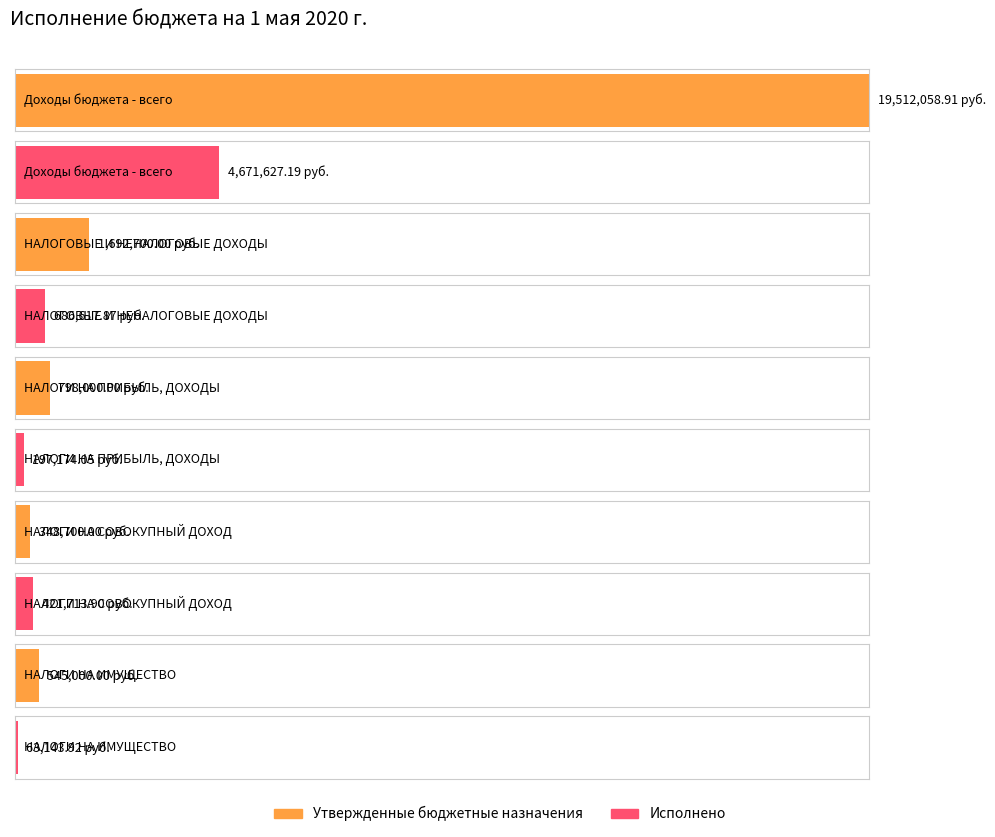

Where is Исполнено nearest to the value 2367385?

НАЛОГОВЫЕ И НЕНАЛОГОВЫЕ ДОХОДЫ